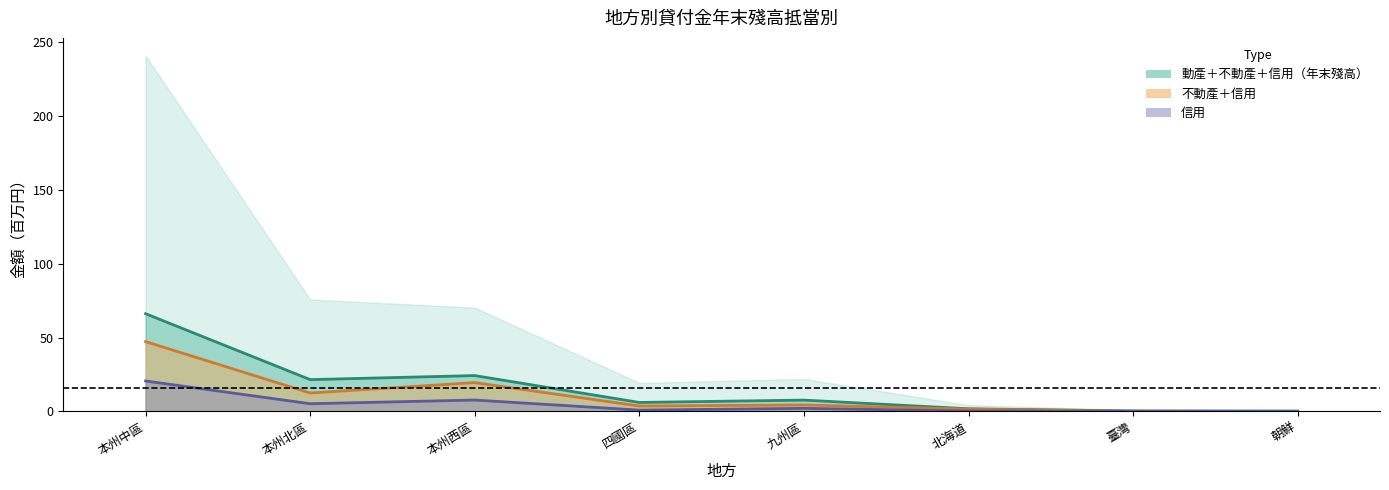

Which series changed the most between 北海道 and 朝鮮?

貸付高